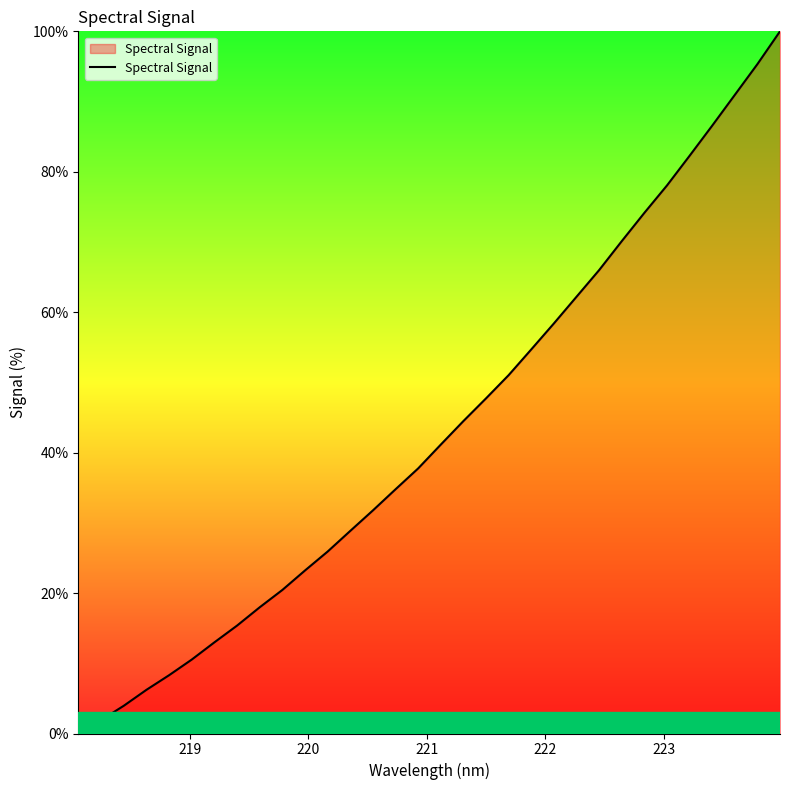

How many positive values are there?

31